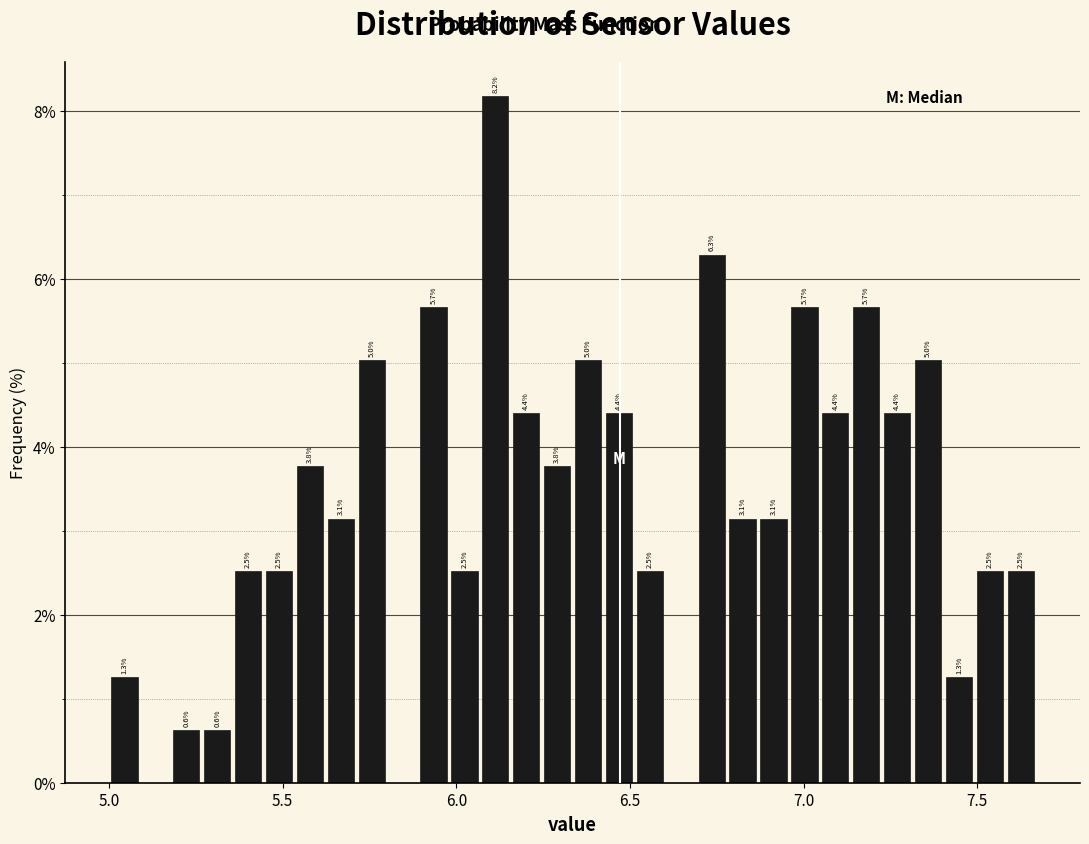

Around what value on the x-axis is the tallest bar? Give the approximate position of its centre, as read against the axis.

6.10